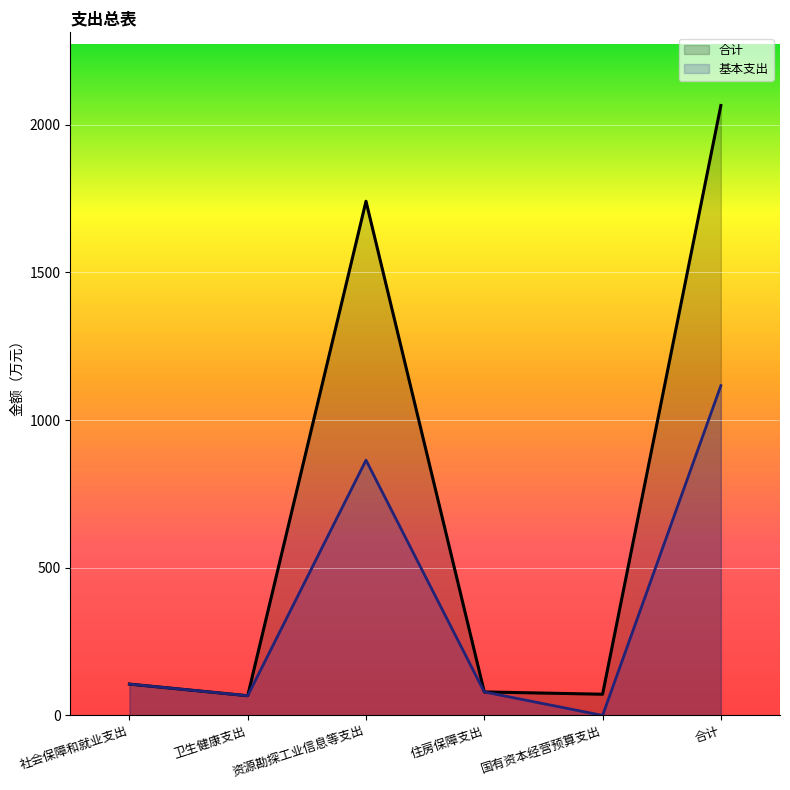

How many values in the 基本支出 series are below 106?

3